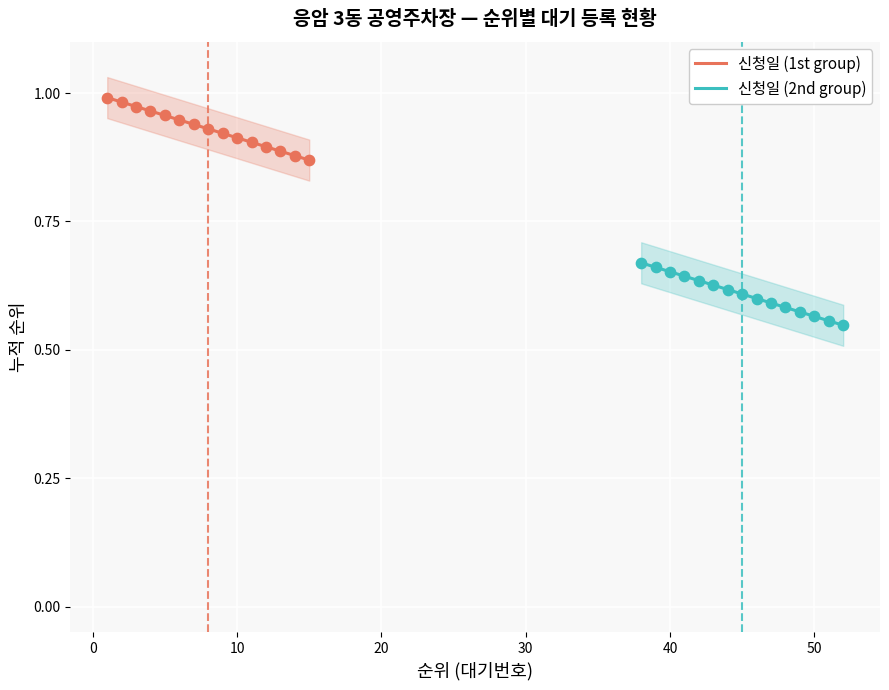

What are all the series names shown in the legend?

신청일 (1st group), 신청일 (2nd group)